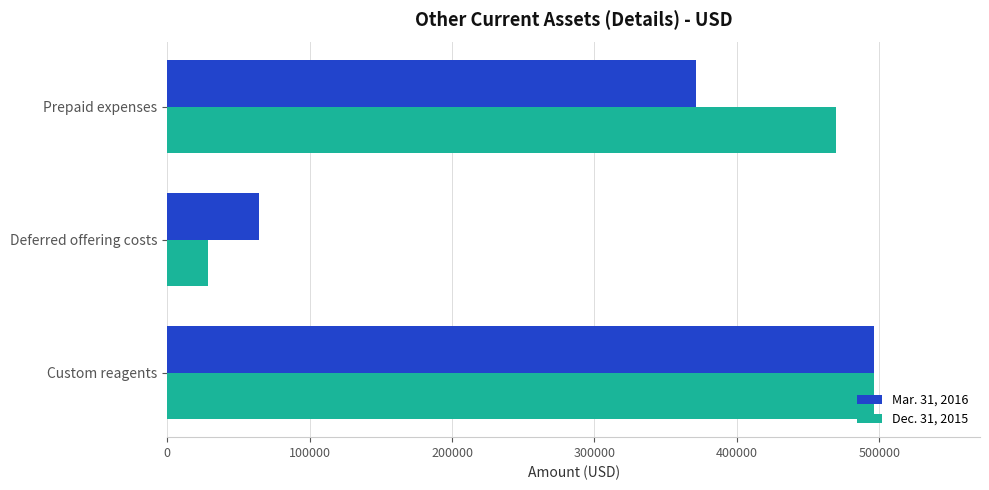

Read the Mar. 31, 2016 value at Deferred offering costs, to the nearest 50.

64800